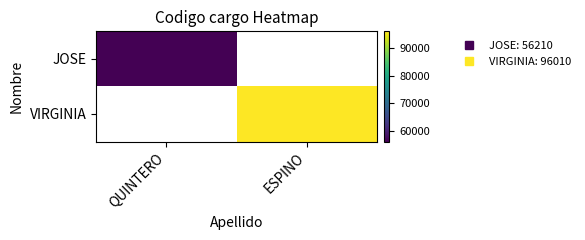

Is the value of JOSE at ESPINO greater than the value of VIRGINIA at ESPINO?

No